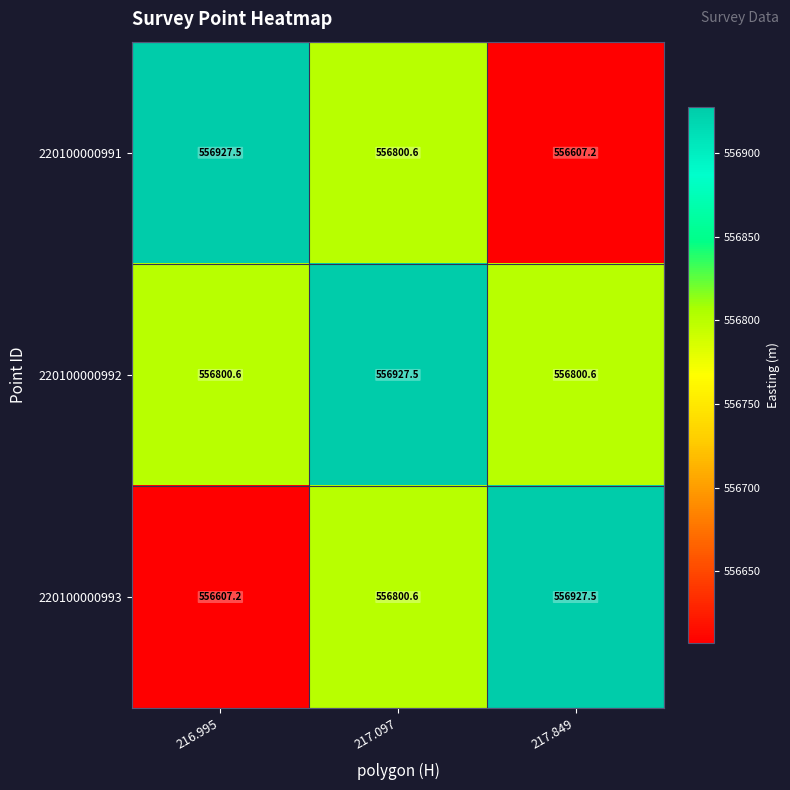

Which series has the largest total across all categories?

220100000992